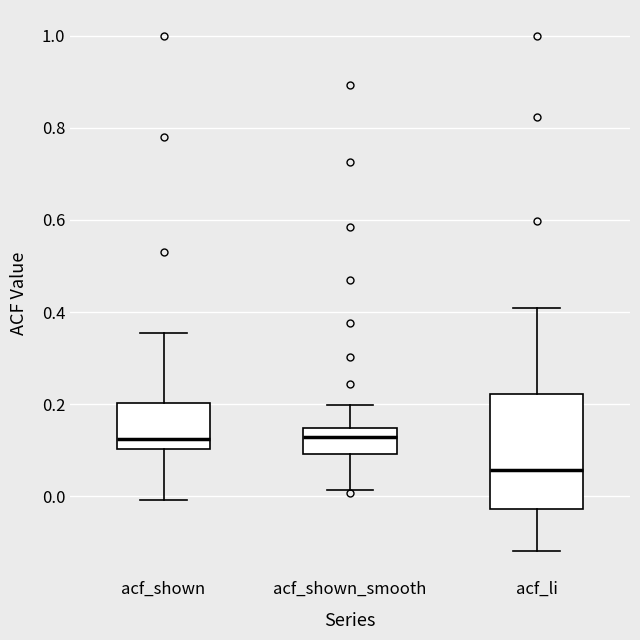

Where is the lower edge of the box for acf_shown_smooth on the y-axis? The values are not printed on the chart, so give them approximately, as read against the axis.

0.10